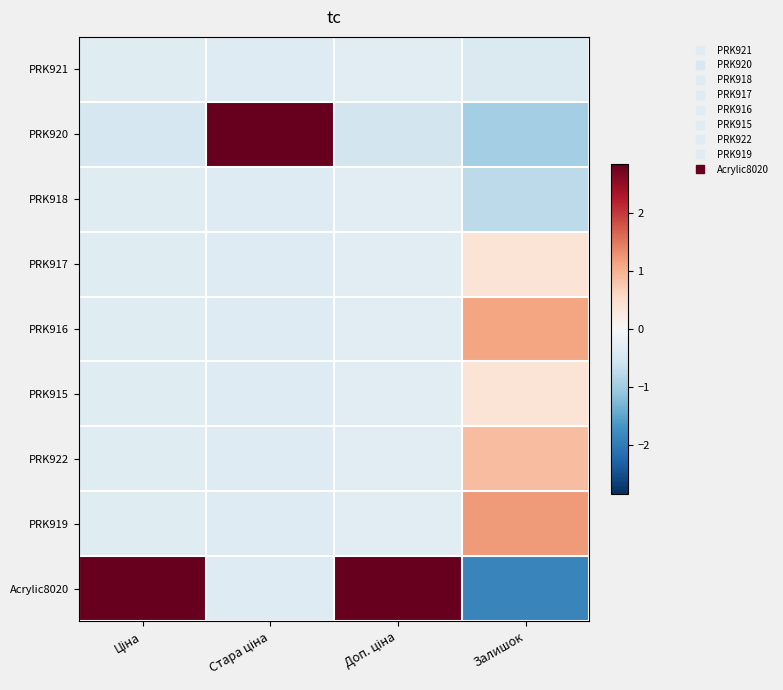

Which has a higher value, Доп. ціна or Ціна?

Доп. ціна